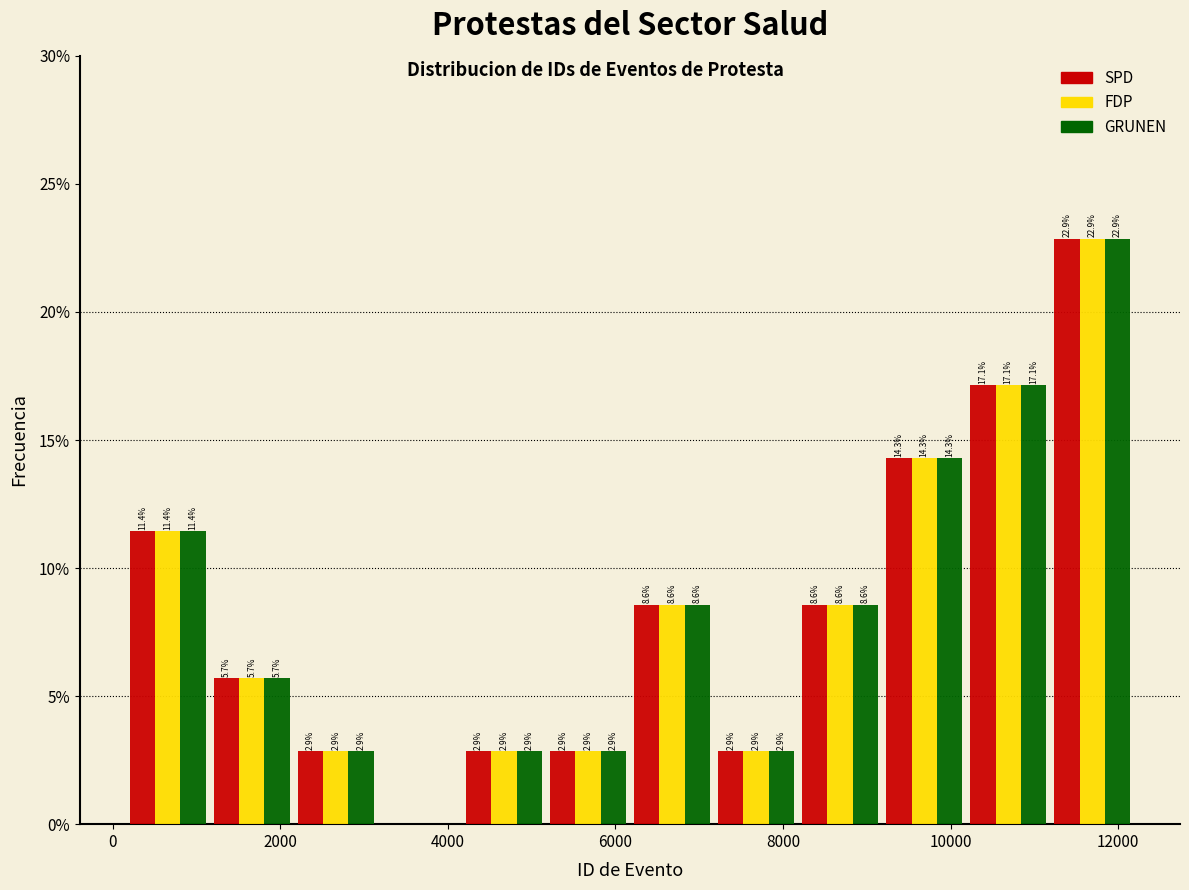

In the SPD series, which range on the x-axis has the tallest bar?

11200 to 12200